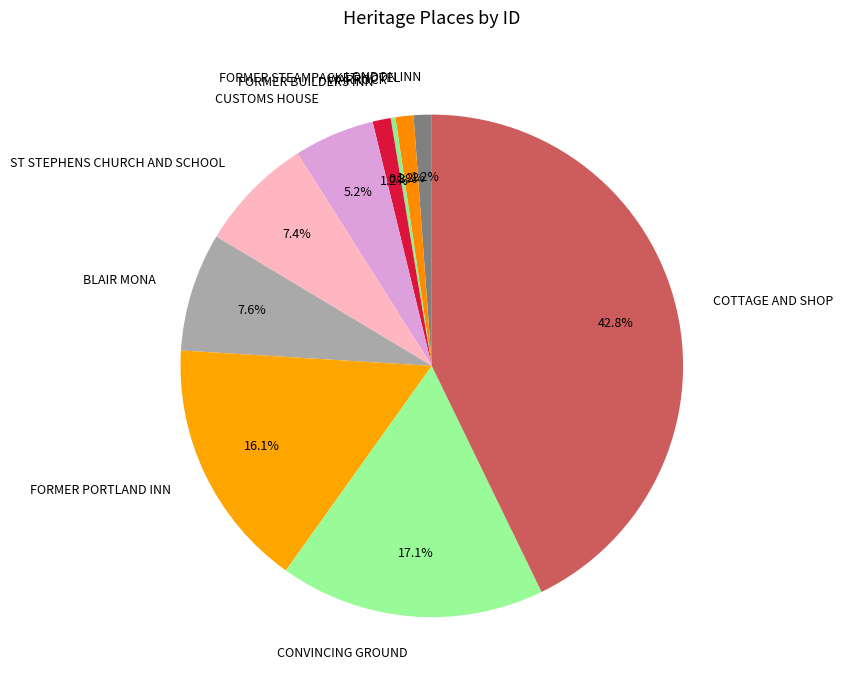

Which category has the biggest portion of the pie?

COTTAGE AND SHOP